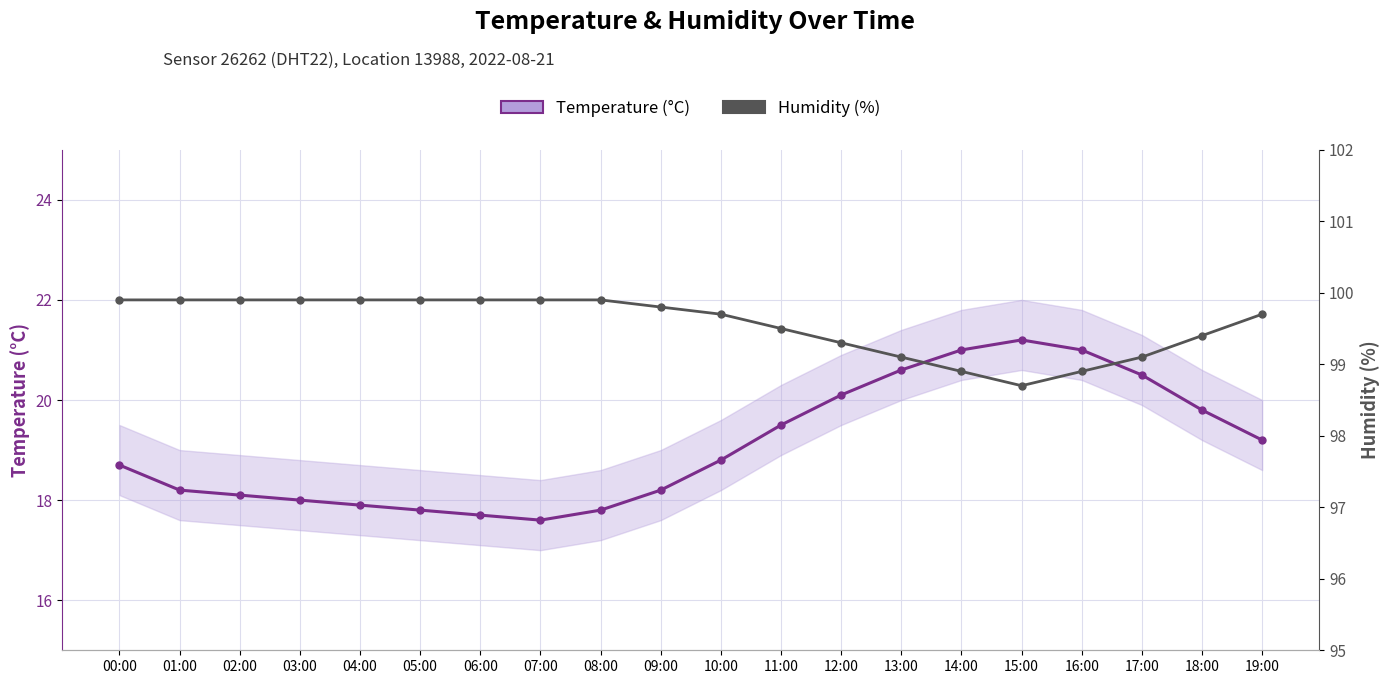

What is the average value of the Temperature (°C) series?

19.1